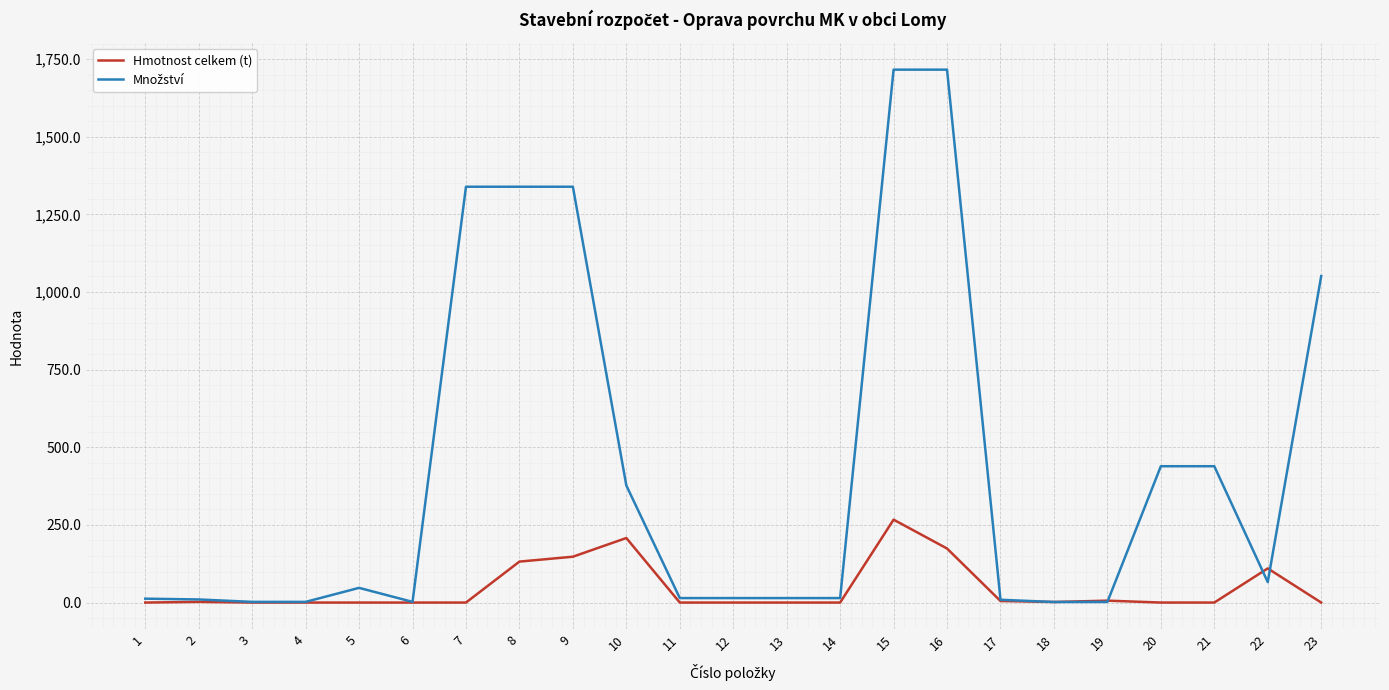

At which category is the sum across all series the highest?

15